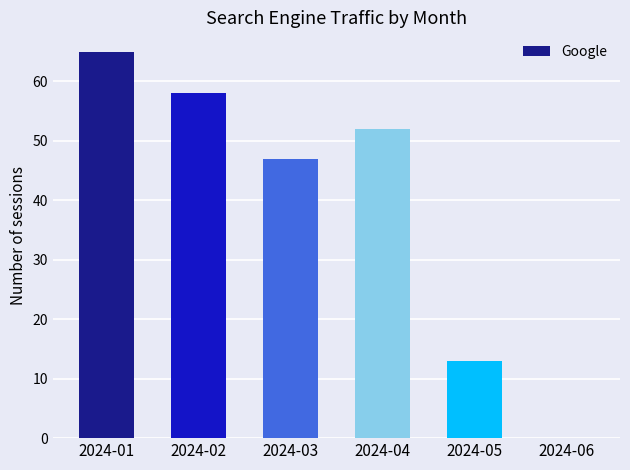

Does the chart contain stacked bars?

No